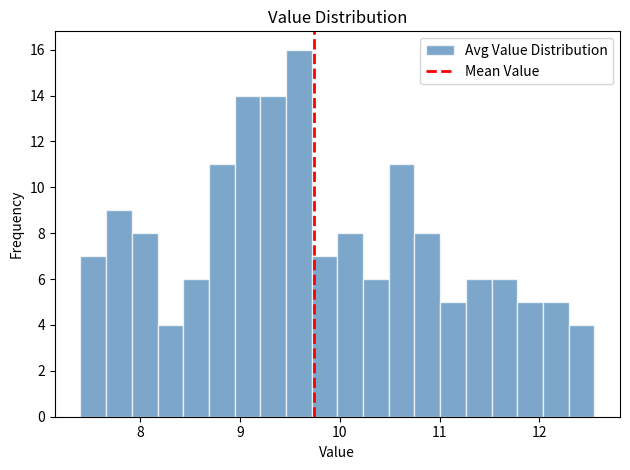

Read against the x-axis, roughly where is the centre of the tallest bar?

9.6